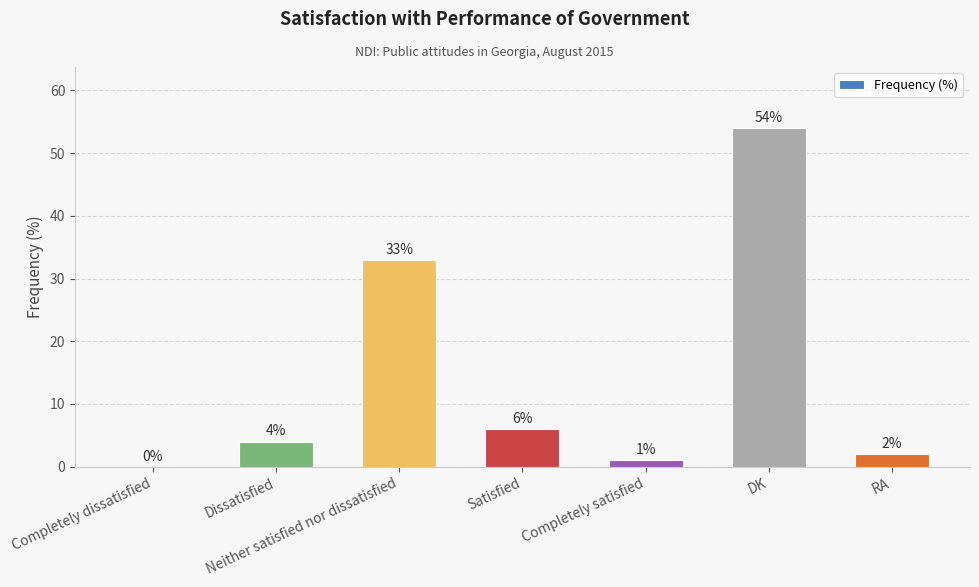

Reading left to right, transcribe all the data shown in this chart.

Completely dissatisfied=0	Dissatisfied=4	Neither satisfied nor dissatisfied=33	Satisfied=6	Completely satisfied=1	DK=54	RA=2